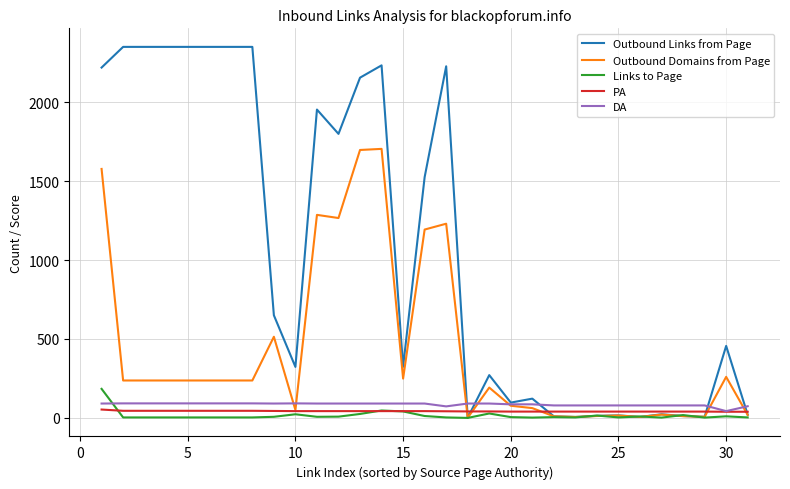

What is the highest value of the Outbound Domains from Page series?

1704